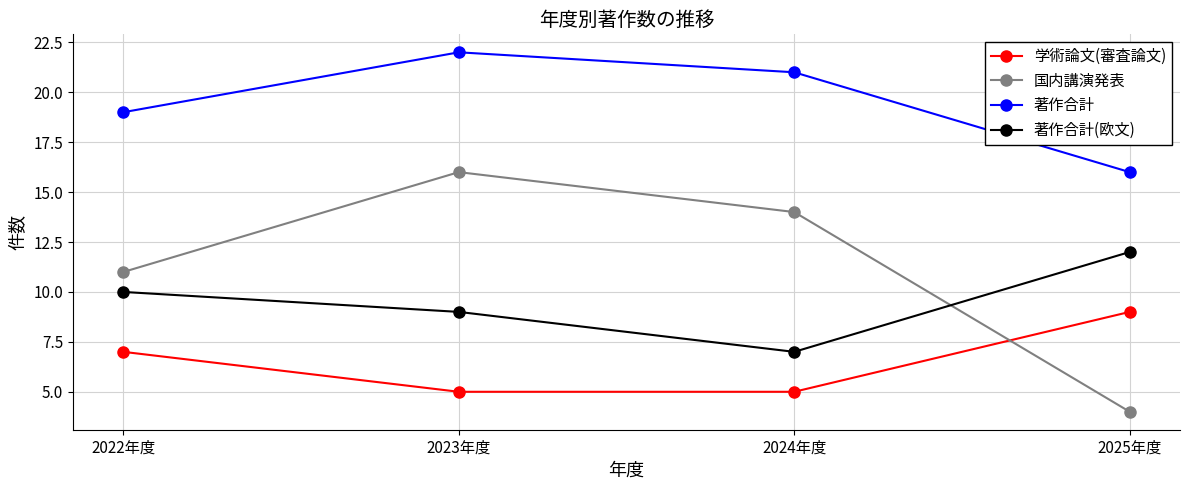

True or false: 国内講演発表 and 著作合計 cross at least once.

False